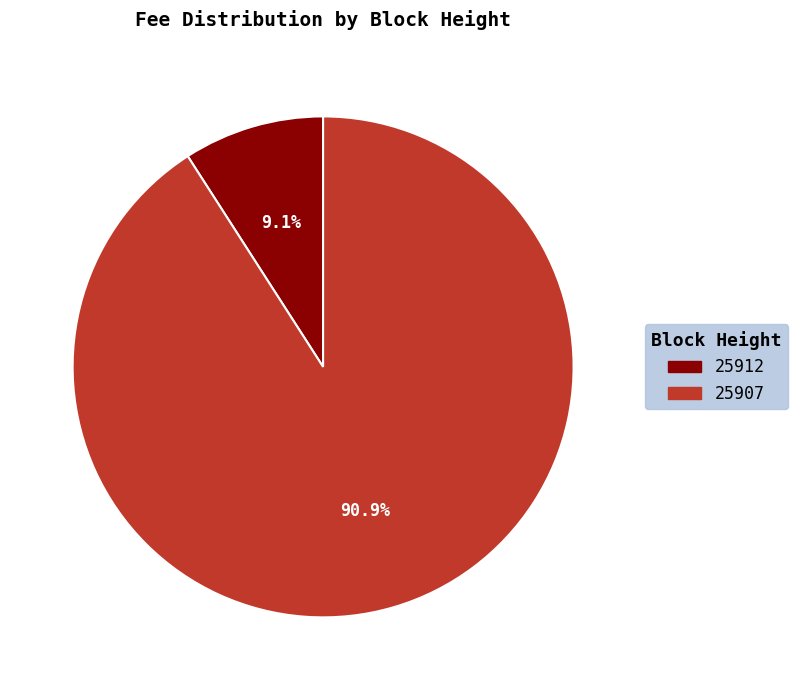

Count the number of slices in the pie.

2